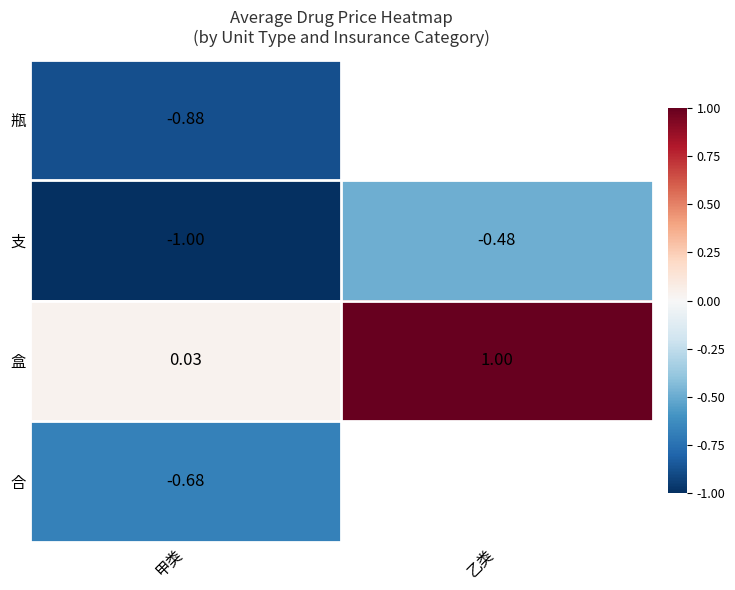

What is the spread (max minus min) of values at 甲类?

1.0